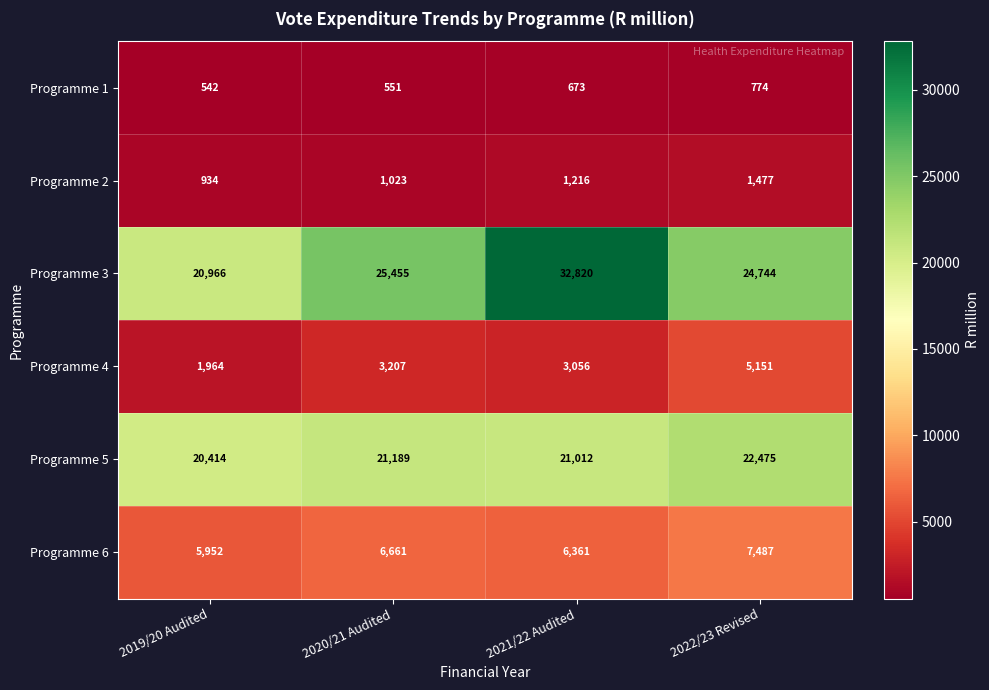

What is the minimum value for Programme 3?

20966